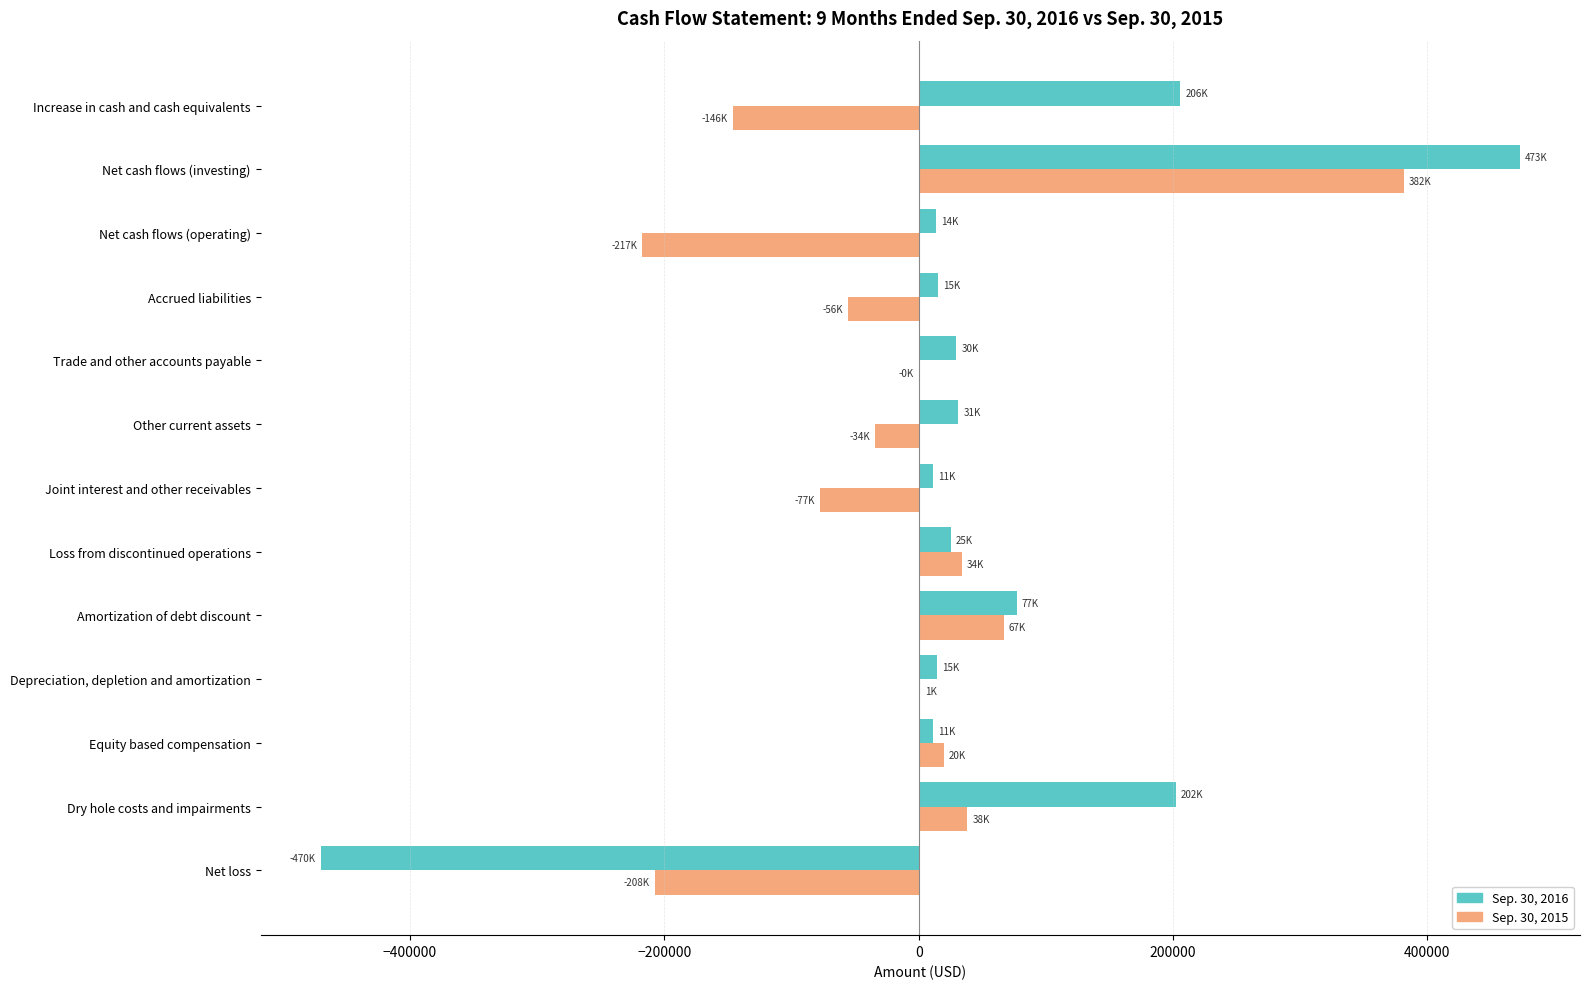

What is the sum of the Sep. 30, 2015 values at Amortization of debt discount and Net loss?

-140595